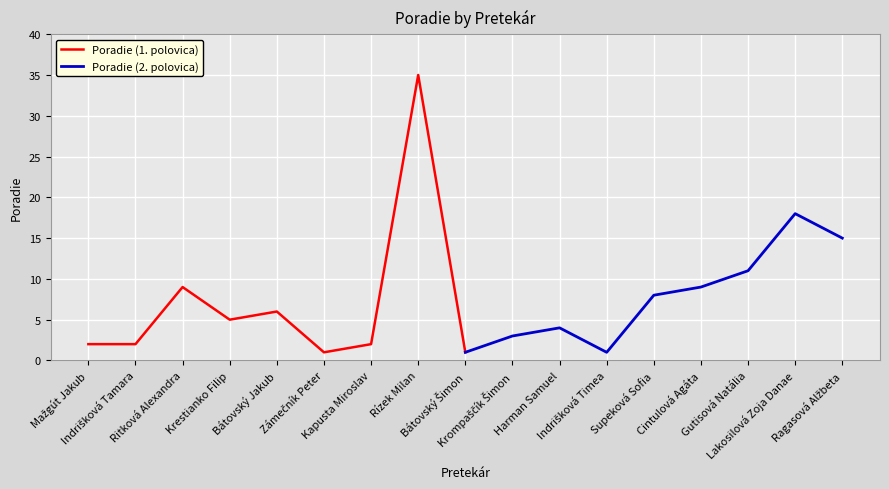

Which series changed the most between Kapusta Miroslav and Rízek Milan?

Poradie (1. polovica)